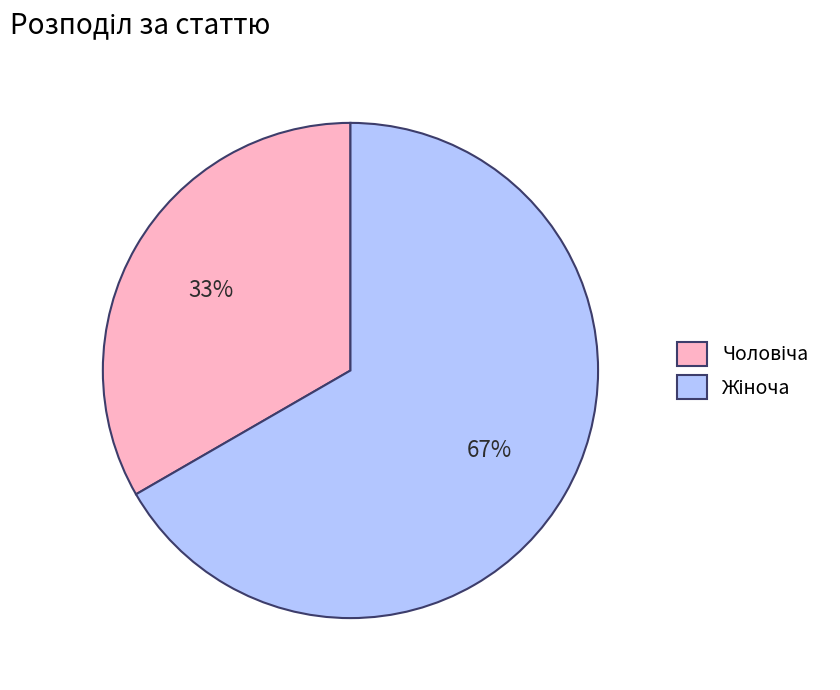

How many slices are in this pie chart?

2